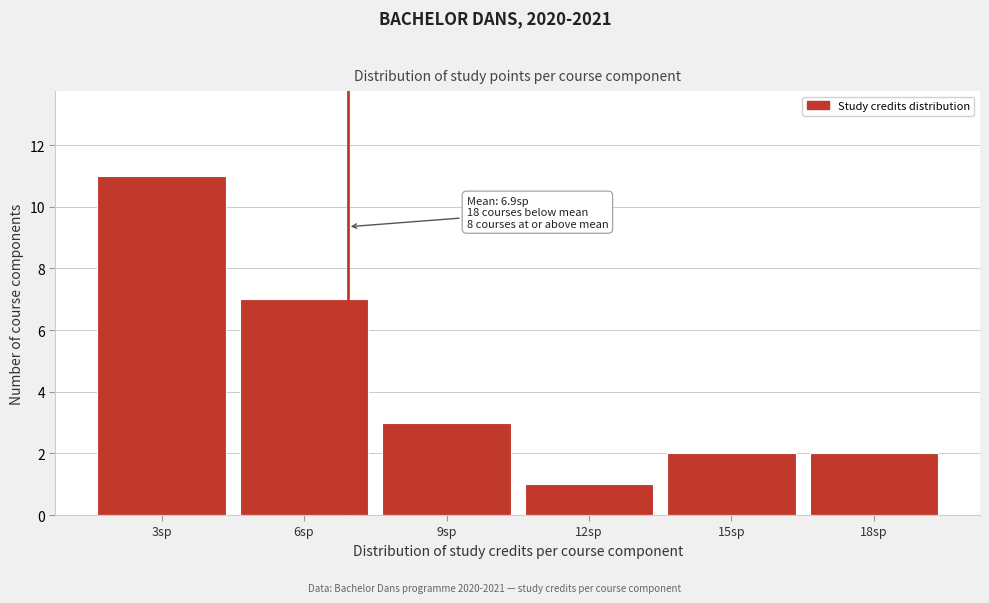

Over which range of the x-axis is the bar tallest?

1.5 to 4.5